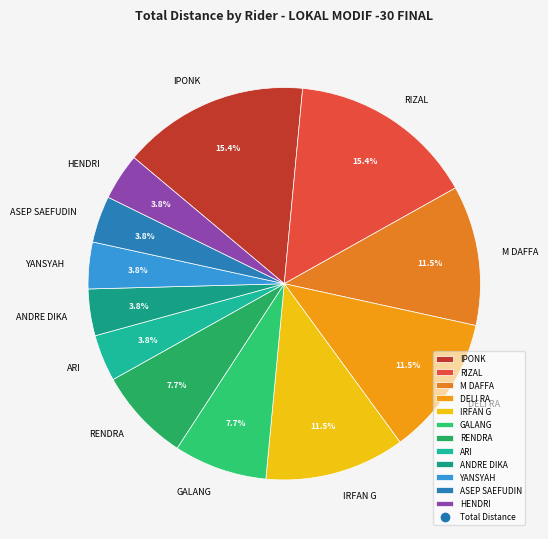

To the nearest percent, what is the average slice percentage?

8%